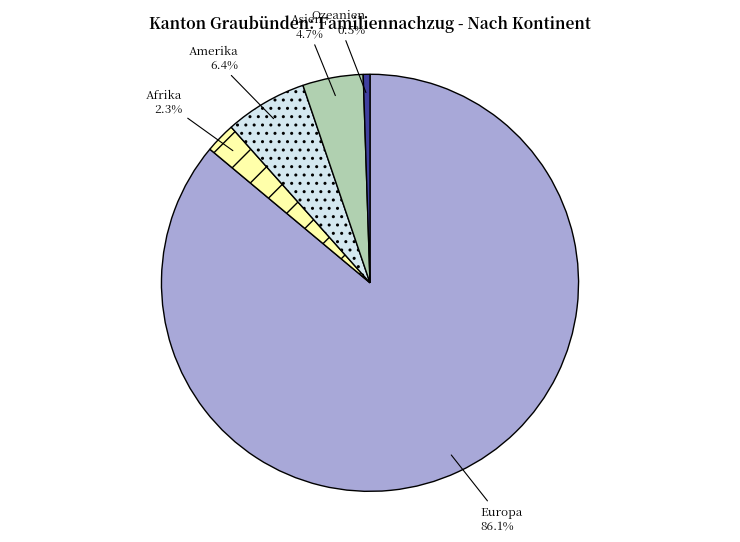

Which has a higher value, Asien or Afrika?

Asien